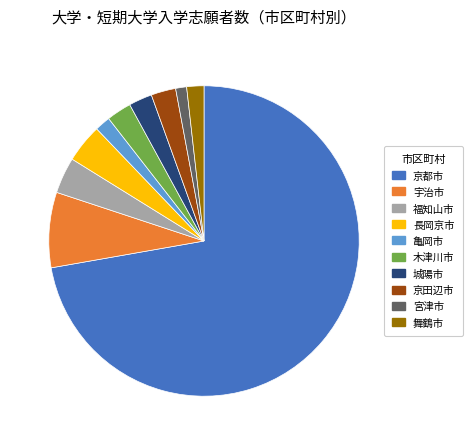

What is the largest slice in the pie chart?

京都市